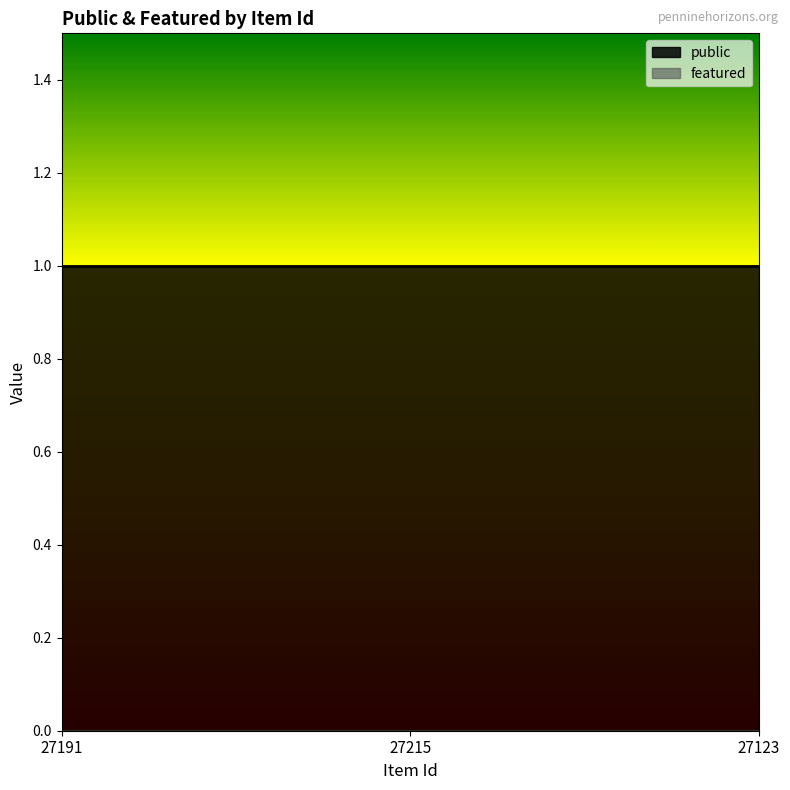

Which label corresponds to the largest value in the chart?

27191